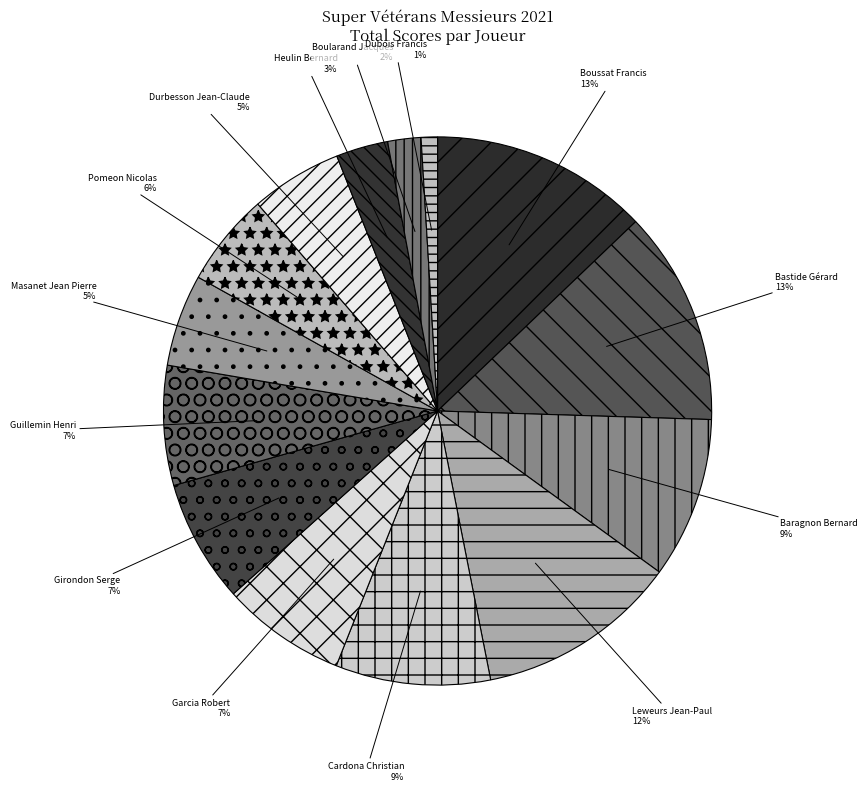

Which slice is the smallest?

Dubois Francis